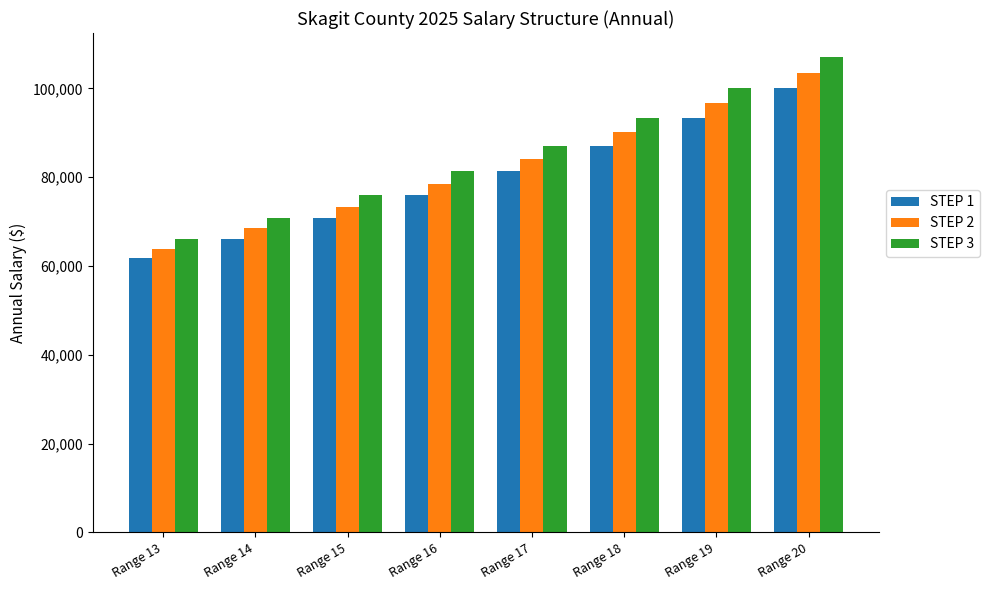

What is the average value of the STEP 1 series?

79552.2